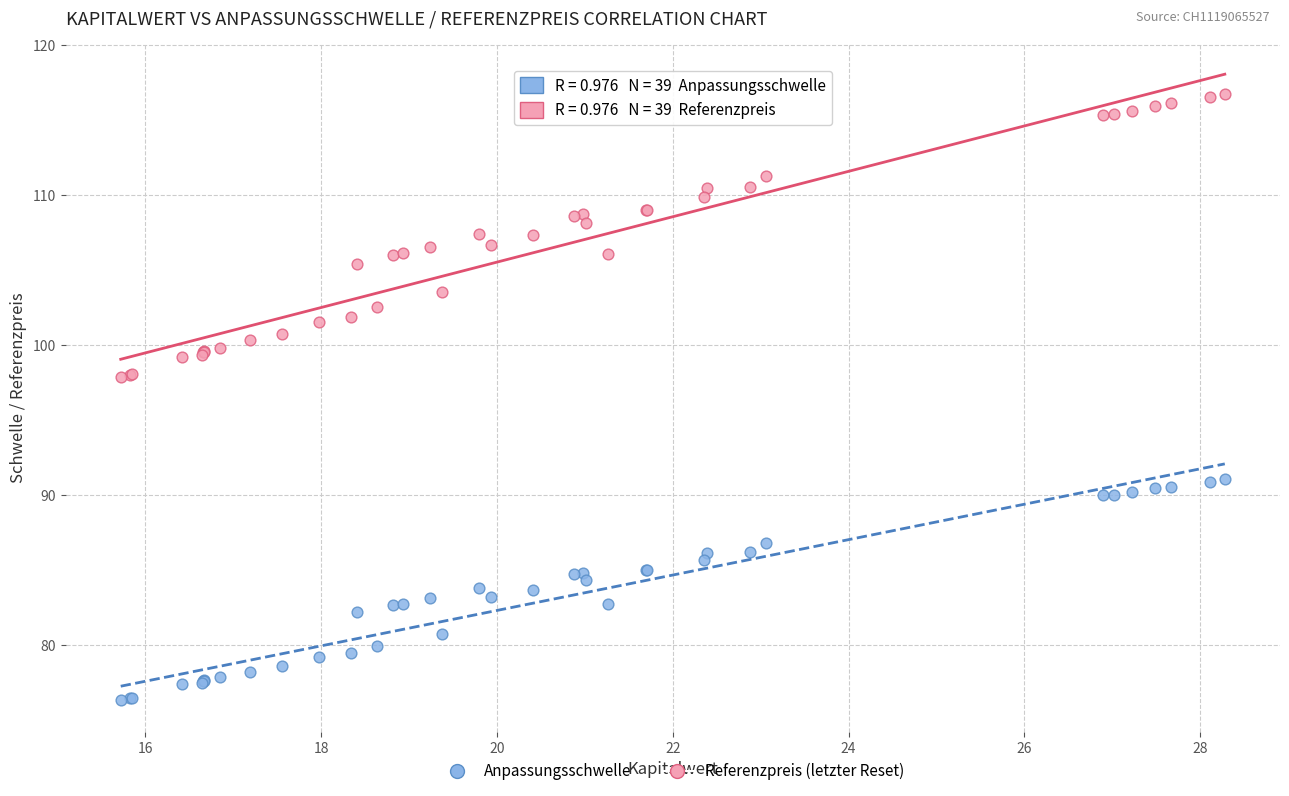

Which series reaches the maximum Y coordinate?

Referenzpreis (letzter Reset)